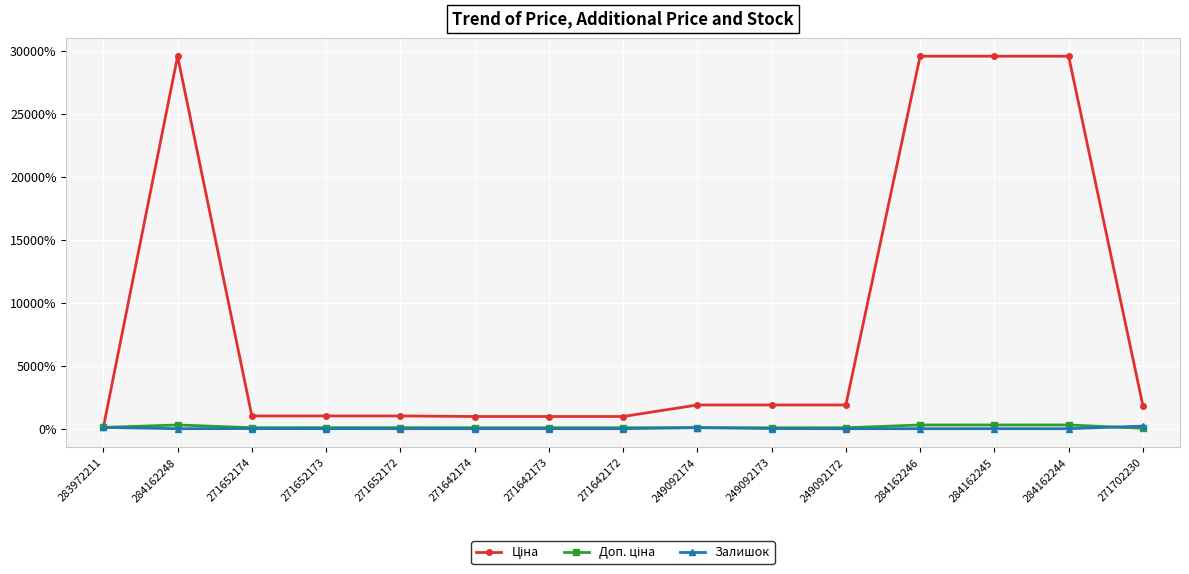

What is the maximum value shown in the chart?

29579.0